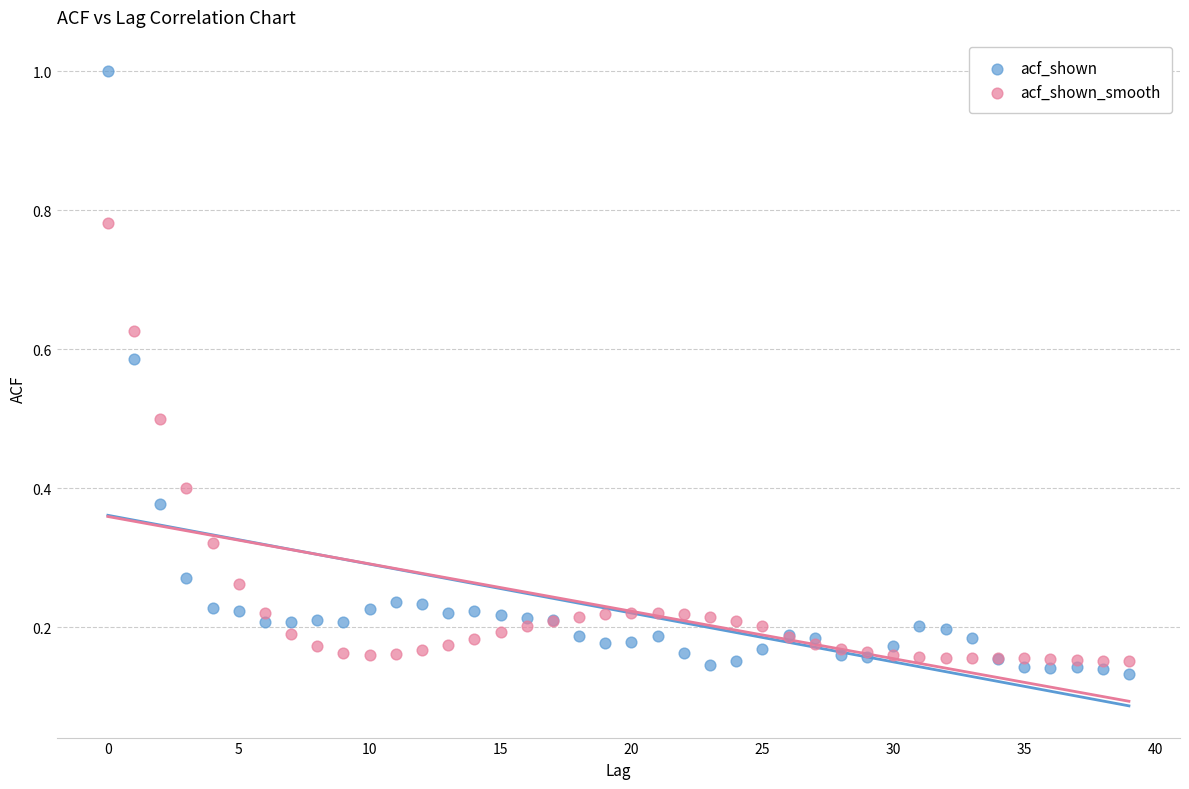

Which series reaches the maximum Y coordinate?

acf_shown